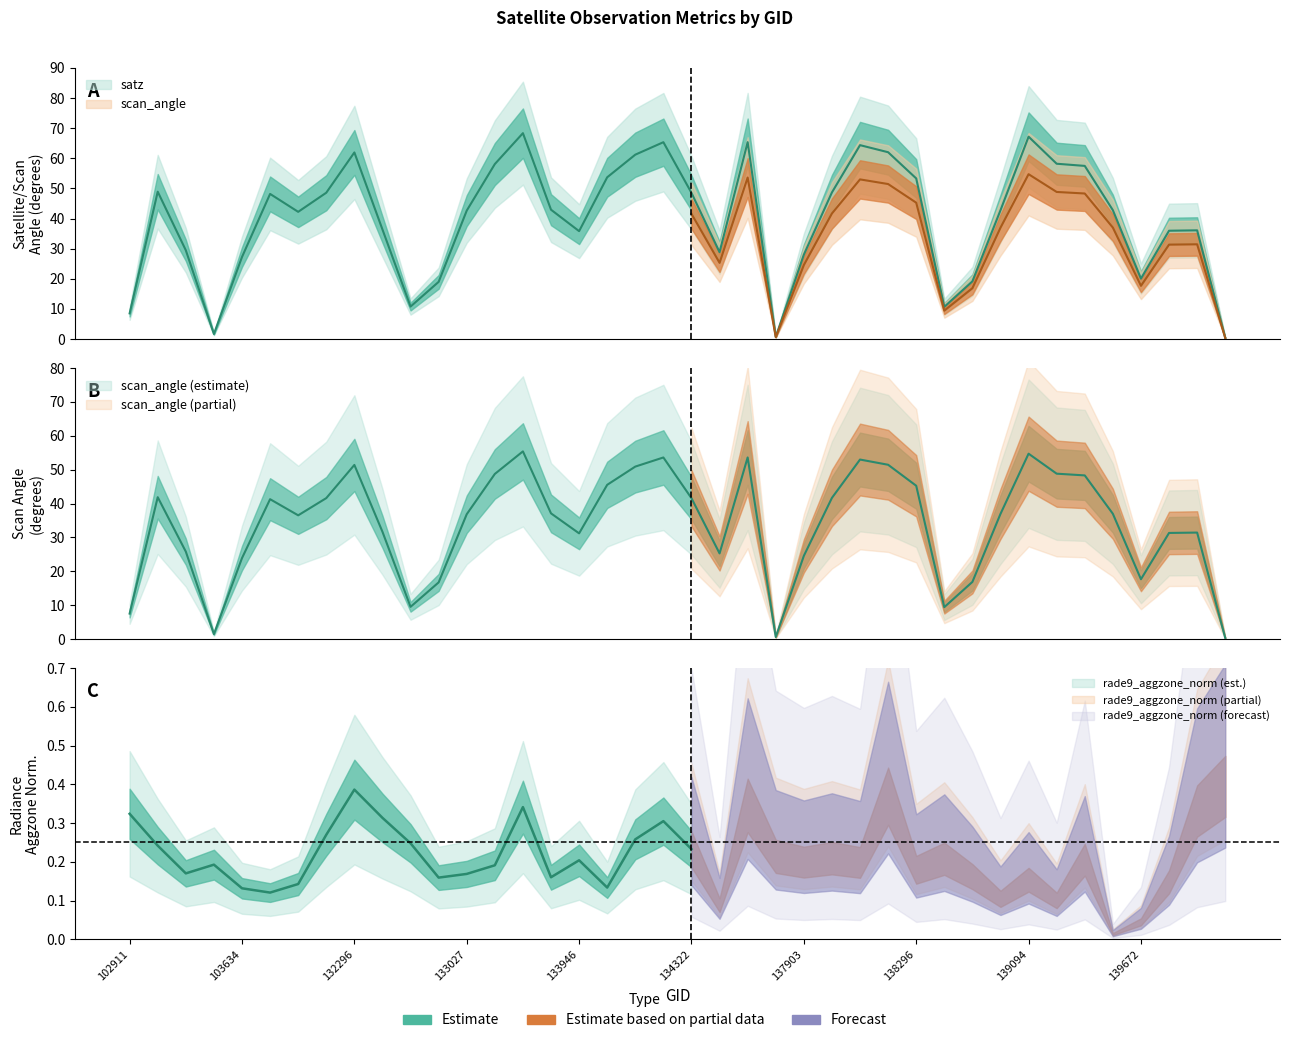

Reading left to right, what are all the values shown in this chart?

satz: 8.5	48.9	29.5	1.7	27.2	48.2	42.2	48.6	62.0	36.4	10.8	19.0	42.6	58.1	68.3	42.9	35.8	53.7	61.2	65.3	48.5	28.8	65.4	0.7	28.0	48.7	64.4	62.0	53.3	10.7	19.1	42.8	67.2	58.2	57.5	42.8	20.1	36.0	36.1	0.4
scan_angle: 7.5	41.9	25.8	1.5	23.9	41.3	36.5	41.6	51.4	31.7	9.5	16.8	36.9	48.8	55.4	37.1	31.2	45.5	50.9	53.6	41.6	25.3	53.6	0.6	24.6	41.7	53.0	51.5	45.3	9.4	16.9	37.0	54.7	48.8	48.3	37.0	17.7	31.3	31.4	0.4